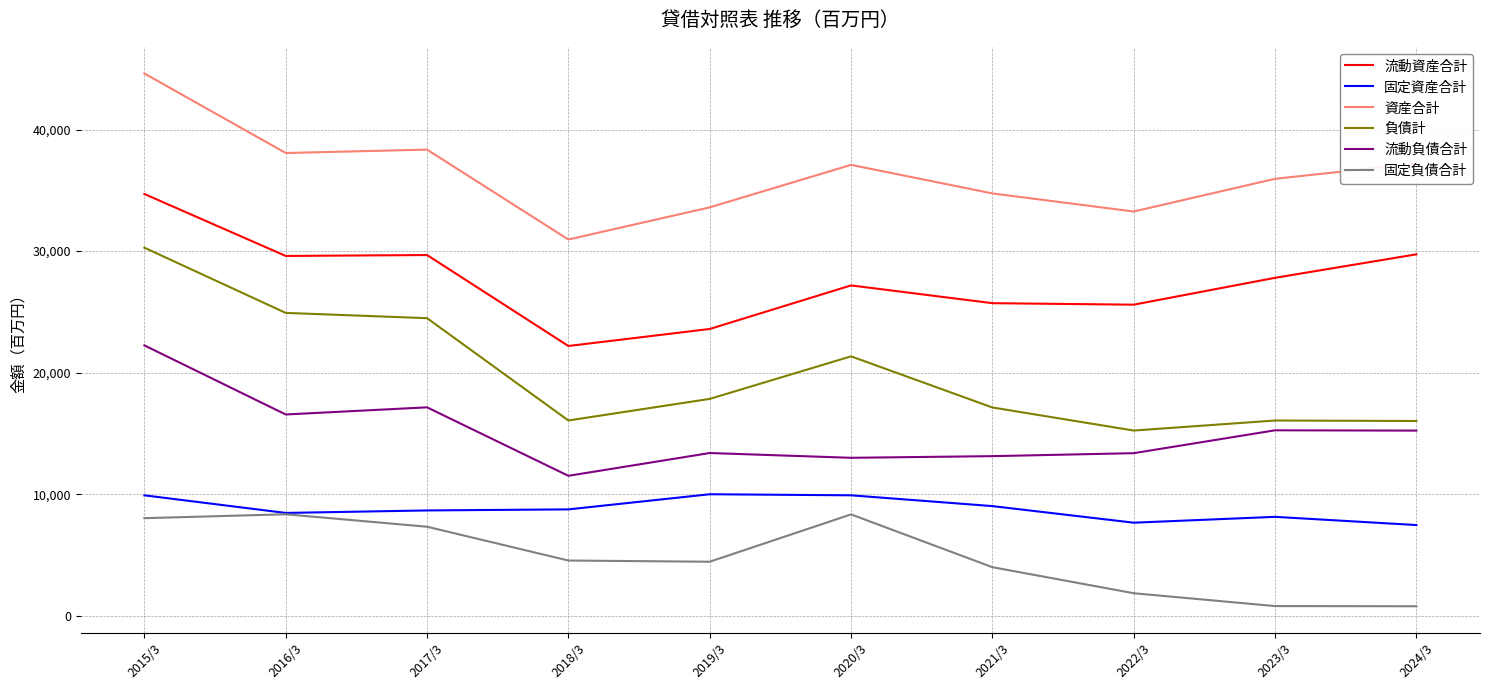

Is the value of 流動資産合計 at 2022/3 greater than the value of 固定資産合計 at 2024/3?

Yes